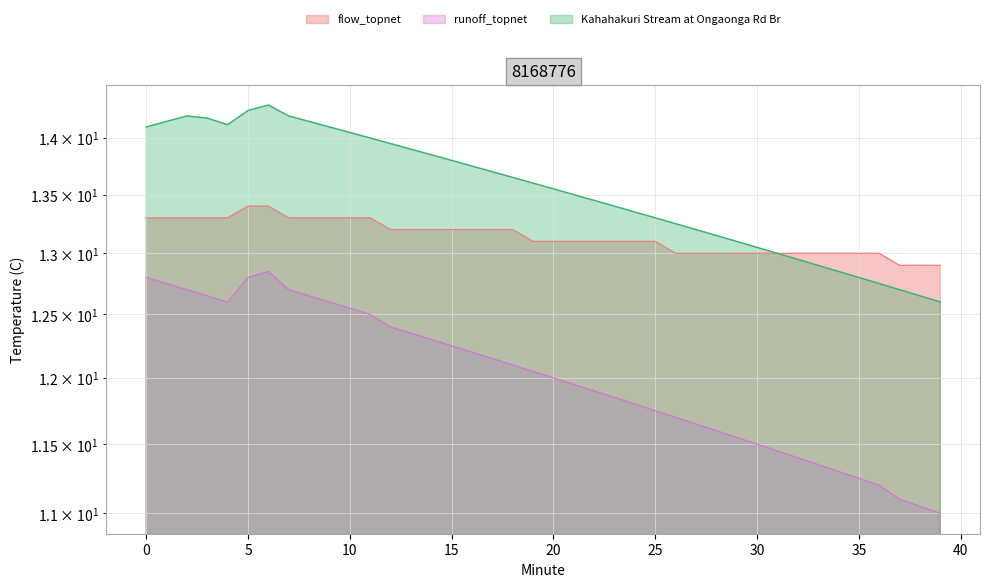

Does the chart have visible grid lines?

Yes